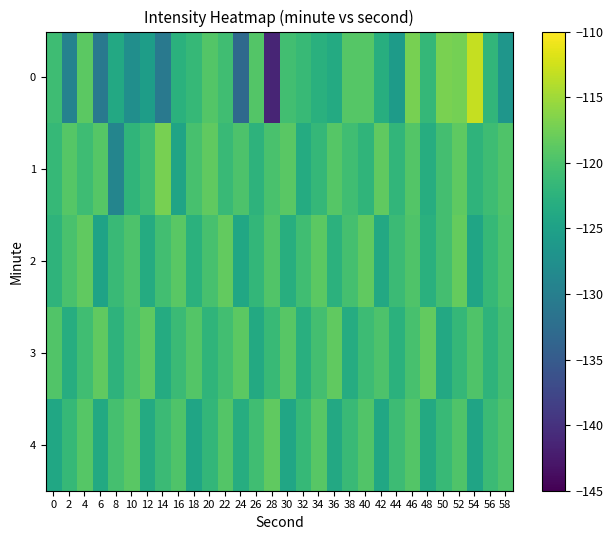

At which category is the sum across all series the highest?

52